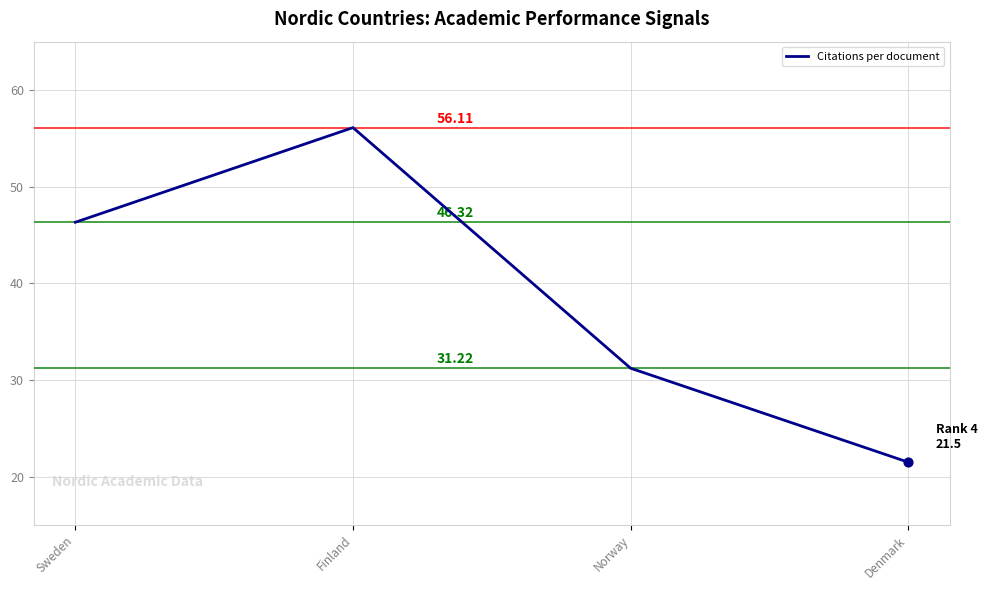

Approximately how many times larger is the value at Norway compared to Sweden?

0.7